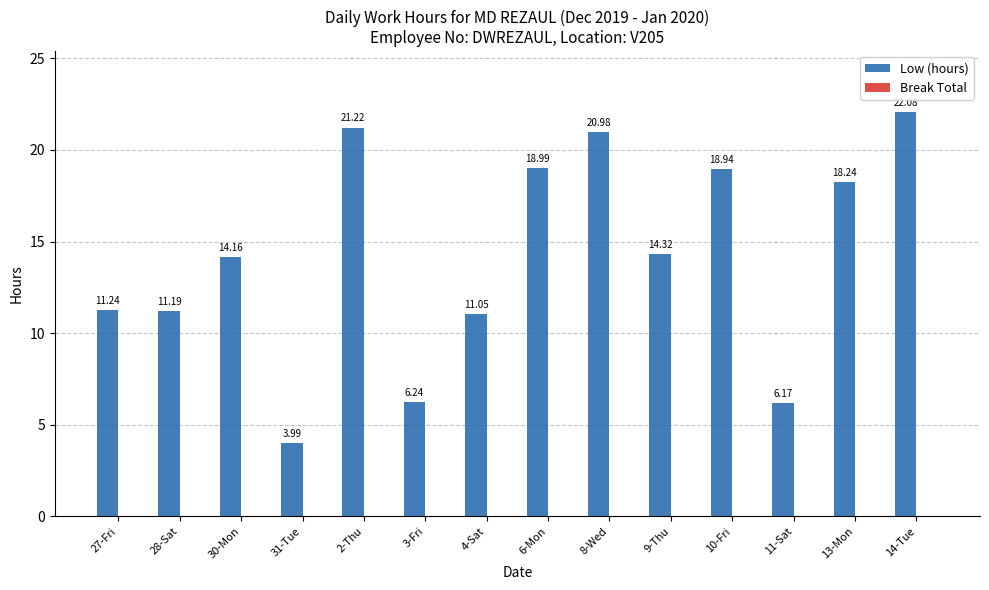

What is the change in value from 4-Sat to 11-Sat?

-4.9